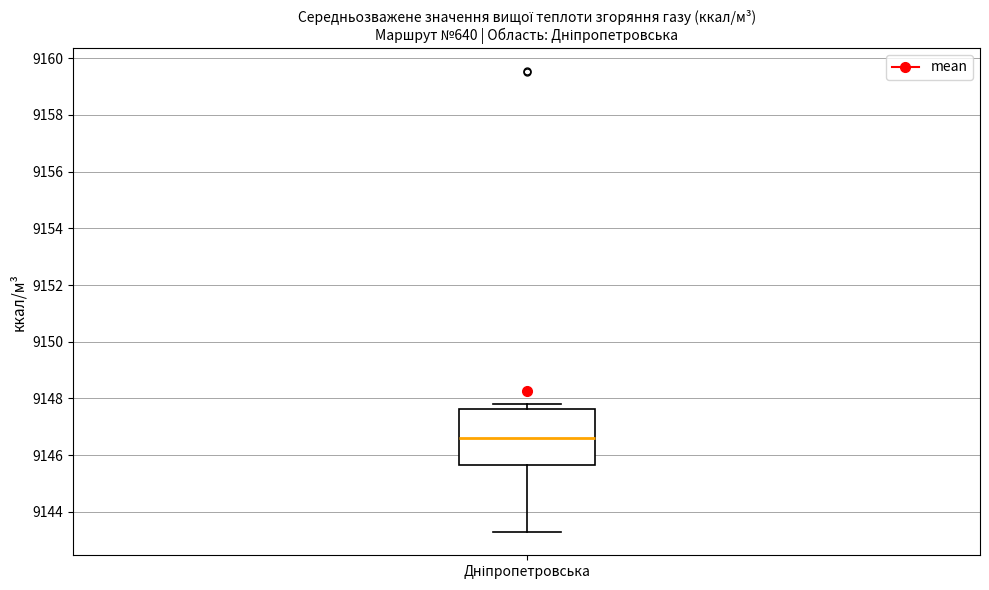

Read this box plot against the y-axis: the position of the median line, the range covered by the box, and the ends of both whiskers. The values are not printed on the chart, so give them approximately, as read against the axis.

median 9146.6, box 9145.6 to 9147.6, whiskers 9143.2 to 9147.8